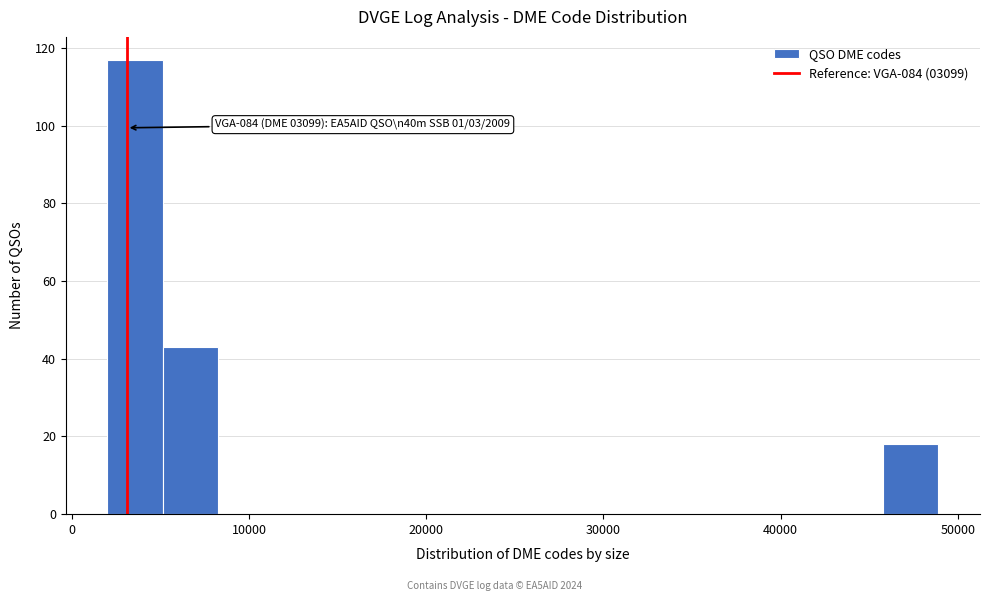

Around what value on the x-axis is the tallest bar? Give the approximate position of its centre, as read against the axis.

4000